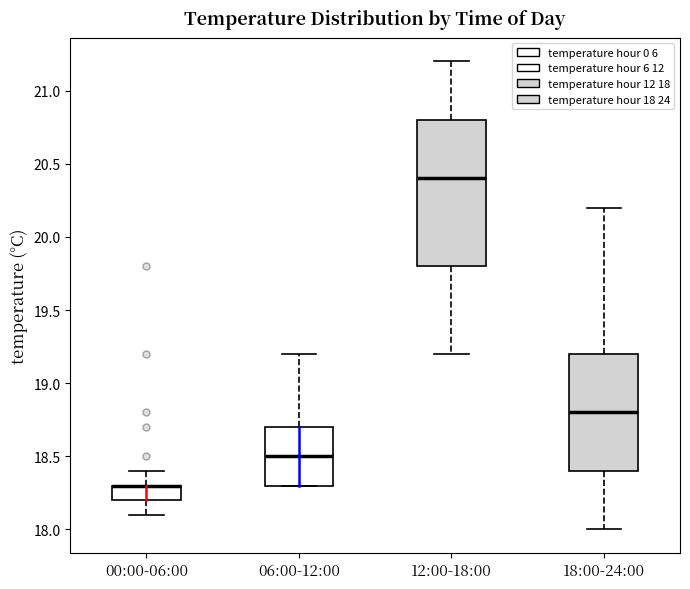

Reading left to right, transcribe this box plot: for each box, give where its median line is, the range the box spans, and where its two whiskers end, as read against the y-axis. The values are not printed on the chart, so give them approximately, as read against the axis.

00:00-06:00: median 18.3 (drawn on the box's upper edge), box 18.2 to 18.3, whiskers 18.1 to 18.4
06:00-12:00: median 18.5, box 18.3 to 18.7, whiskers 18.3 to 19.2
12:00-18:00: median 20.4, box 19.8 to 20.8, whiskers 19.2 to 21.2
18:00-24:00: median 18.8, box 18.4 to 19.2, whiskers 18.0 to 20.2